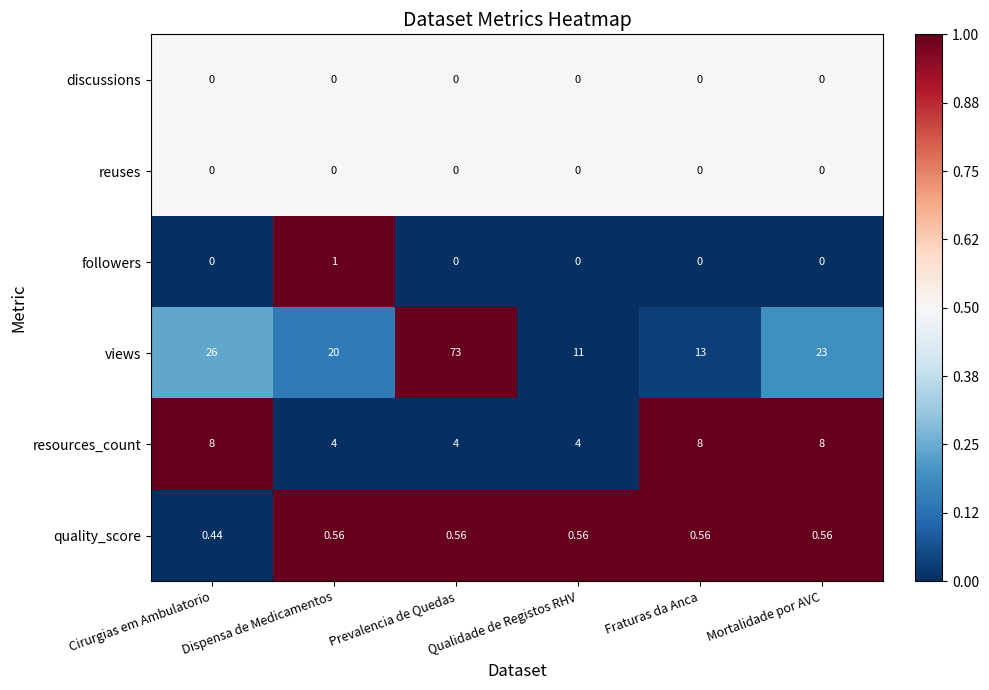

Which series has the largest total across all categories?

views